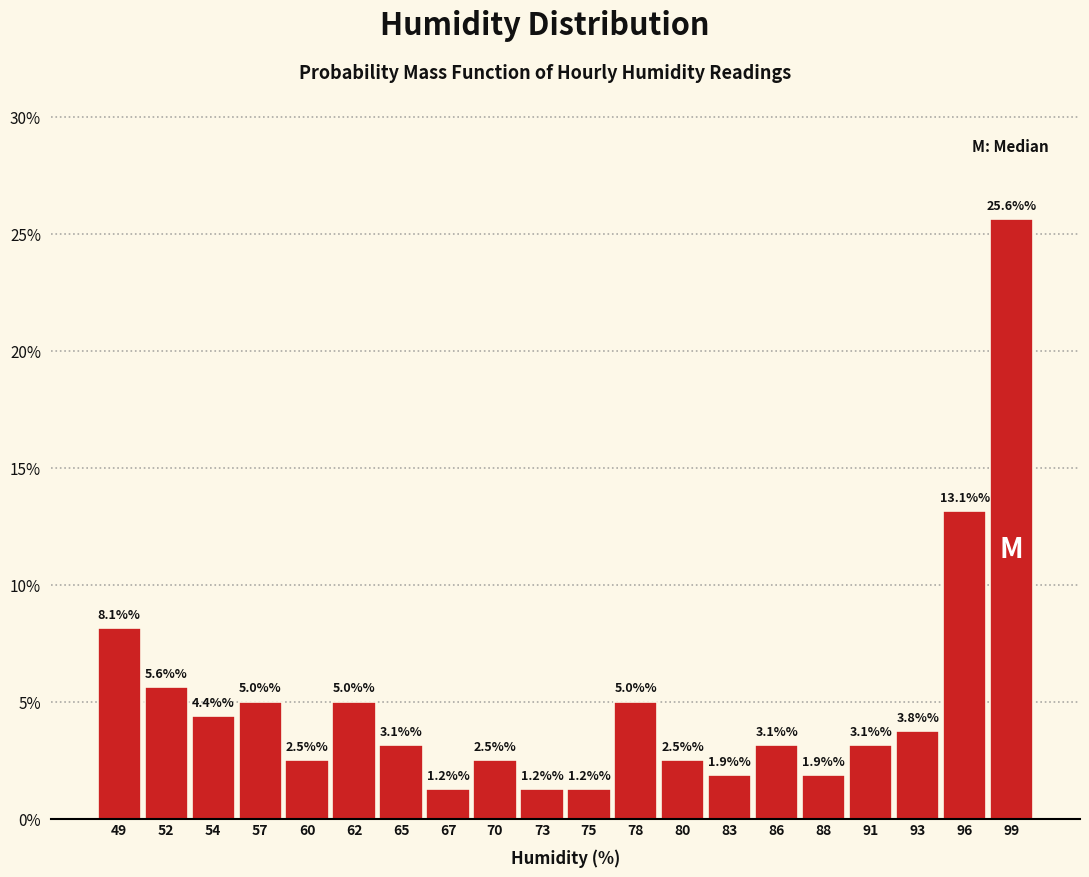

Reading left to right, list every bar in this chart as the range it spans on the x-axis followed by its height. The bar edges are not printed on the chart, so give them approximately, as read against the axis.

48.0 to 50.5: 8.1
50.5 to 53.0: 5.6
53.0 to 56.0: 4.4
56.0 to 58.5: 5.0
58.5 to 61.0: 2.5
61.0 to 63.5: 5.0
63.5 to 66.0: 3.1
66.0 to 69.0: 1.2
69.0 to 71.5: 2.5
71.5 to 74.0: 1.2
74.0 to 76.5: 1.2
76.5 to 79.0: 5.0
79.0 to 81.5: 2.5
81.5 to 84.5: 1.9
84.5 to 87.0: 3.1
87.0 to 89.5: 1.9
89.5 to 92.0: 3.1
92.0 to 94.5: 3.8
94.5 to 97.5: 13.1
97.5 to 100.0: 25.6